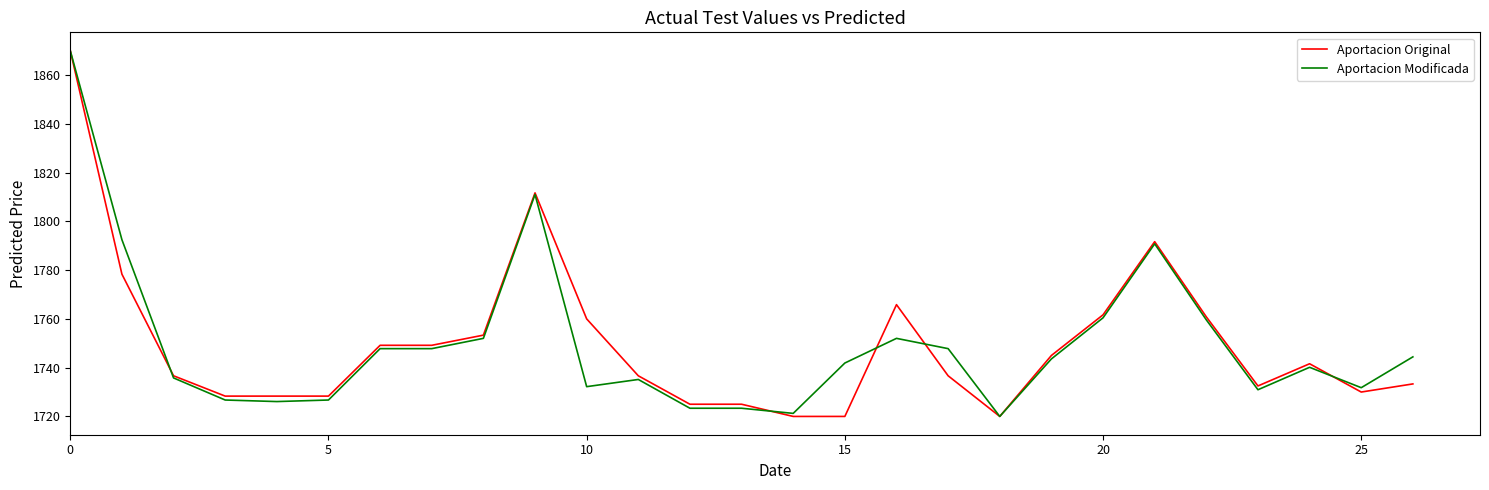

What is the maximum value shown in the chart?

1870.0